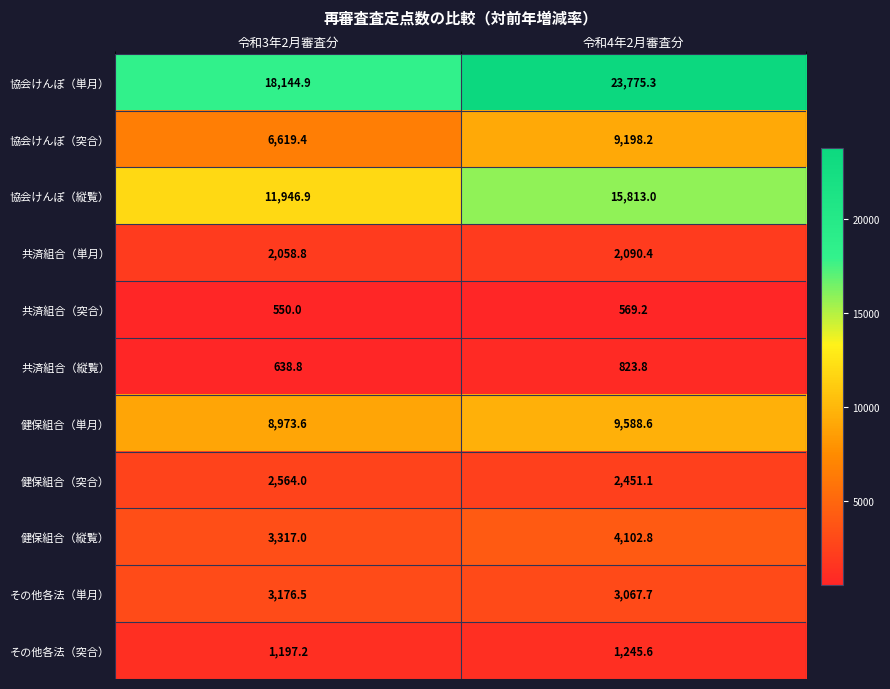

Reading right to left, extract all data points from this chart.

協会けんぽ（単月）: 23775.3	18144.9
協会けんぽ（突合）: 9198.2	6619.4
協会けんぽ（縦覧）: 15813.0	11946.9
共済組合（単月）: 2090.4	2058.8
共済組合（突合）: 569.2	550.0
共済組合（縦覧）: 823.8	638.8
健保組合（単月）: 9588.6	8973.6
健保組合（突合）: 2451.1	2564.0
健保組合（縦覧）: 4102.8	3317.0
その他各法（単月）: 3067.7	3176.5
その他各法（突合）: 1245.6	1197.2